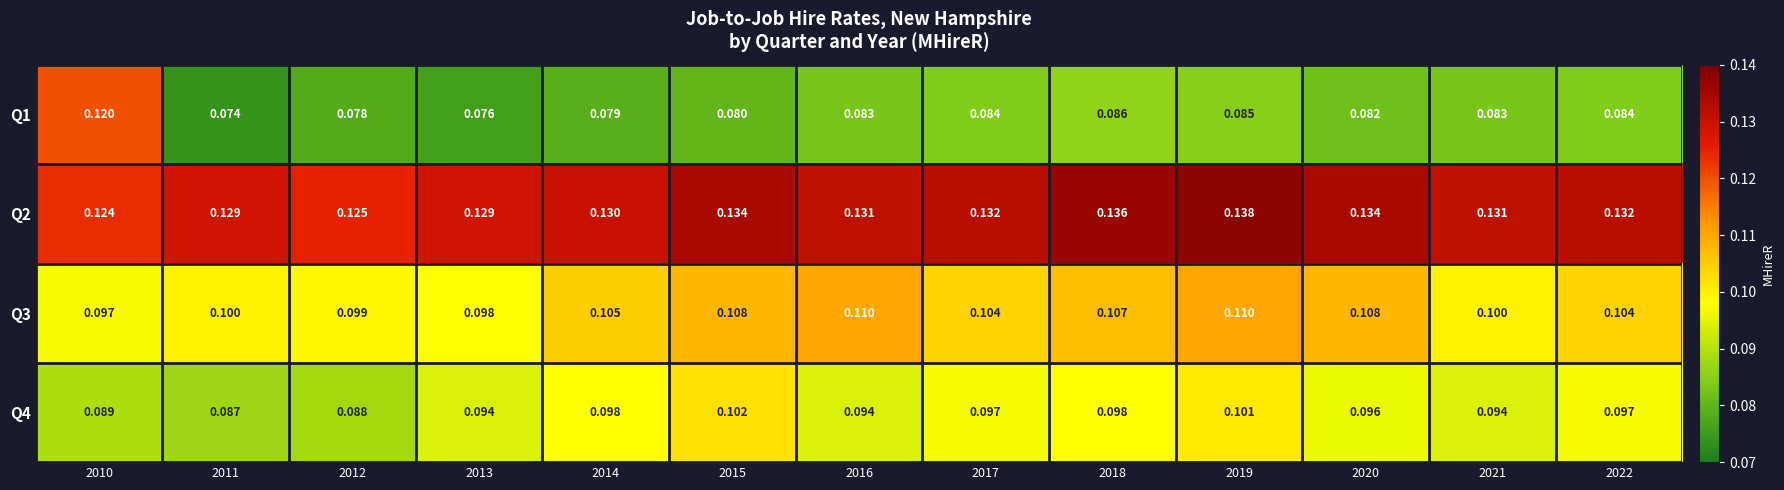

Count the number of data series in this chart.

4